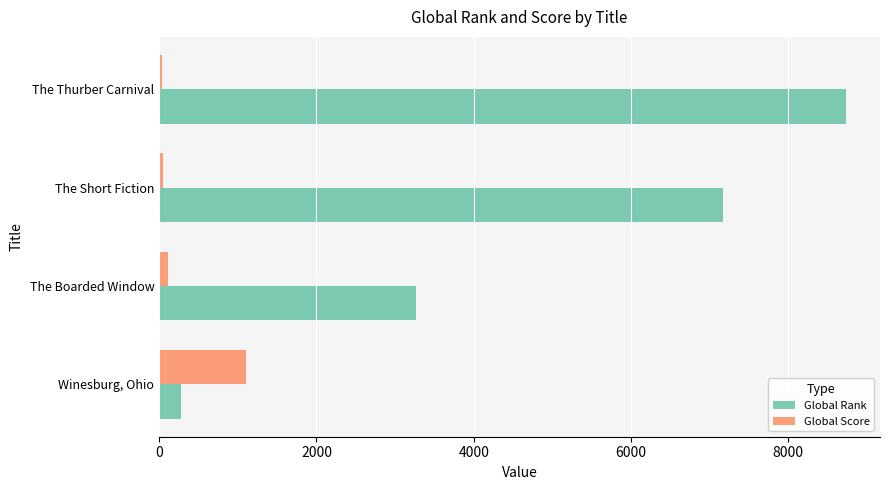

How many data points does each series have?

4